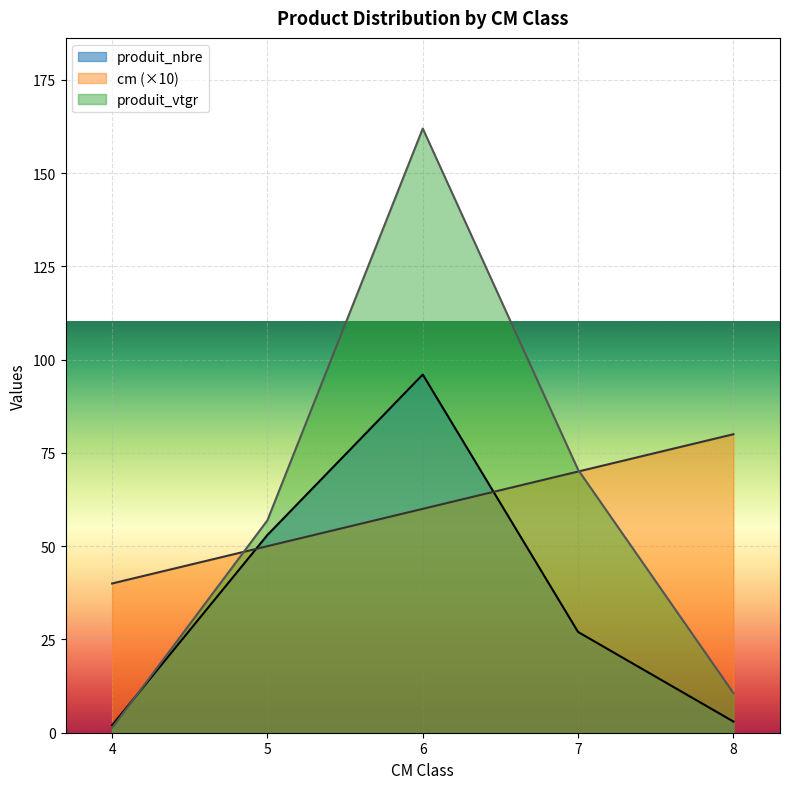

Reading left to right, what are all the values shown in this chart?

cm: 4=40.0	5=50.0	6=60.0	7=70.0	8=80.0
produit_nbre: 4=2.0	5=53.0	6=96.0	7=27.0	8=3.0
produit_vtgr: 4=1.3	5=56.9	6=161.9	7=70.5	8=10.6